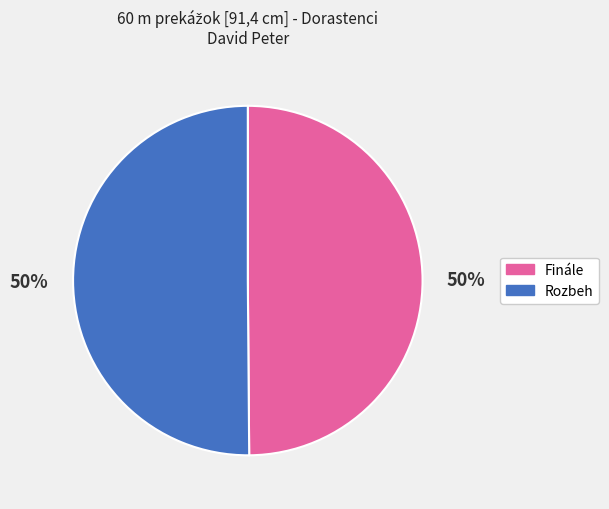

To the nearest percent, what portion does Finále represent?

50%